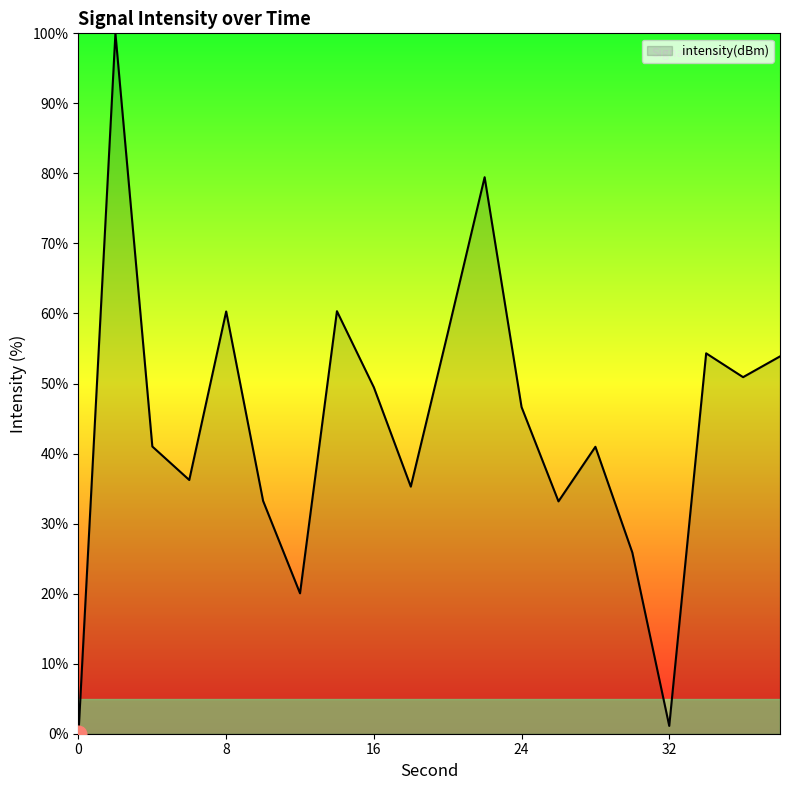

What is the greatest value displayed?

100.0